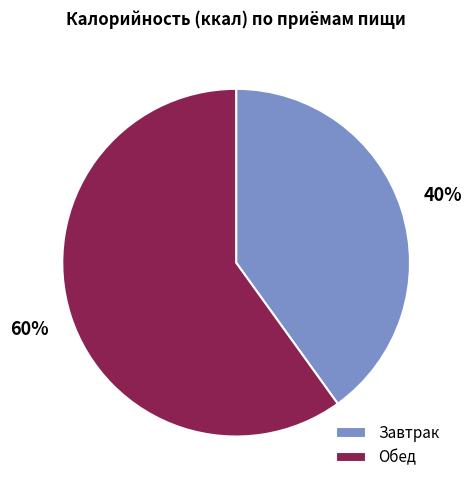

Combined, do Завтрак and Обед account for over 50%?

Yes